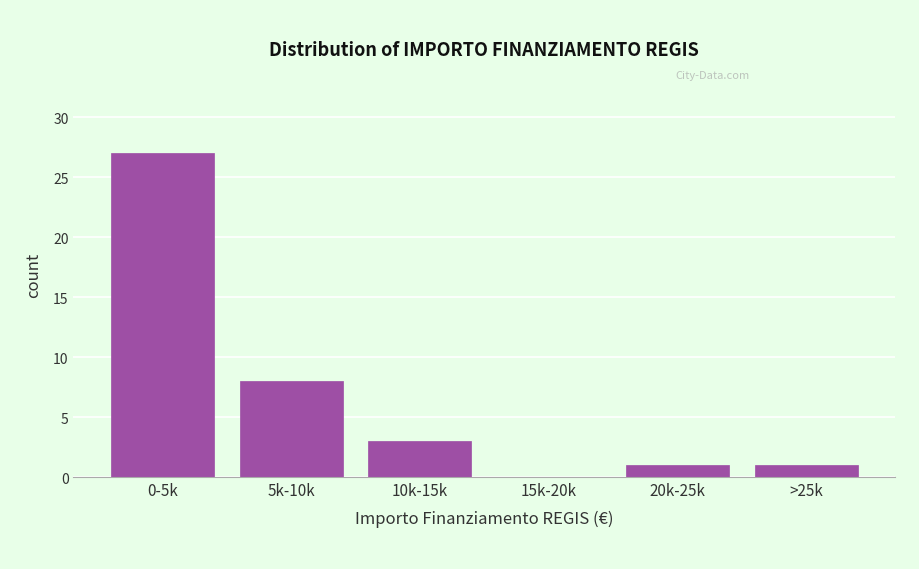

Reading right to left, list all the values displayed in this chart.

>25k=1	20k-25k=1	15k-20k=0	10k-15k=3	5k-10k=8	0-5k=27